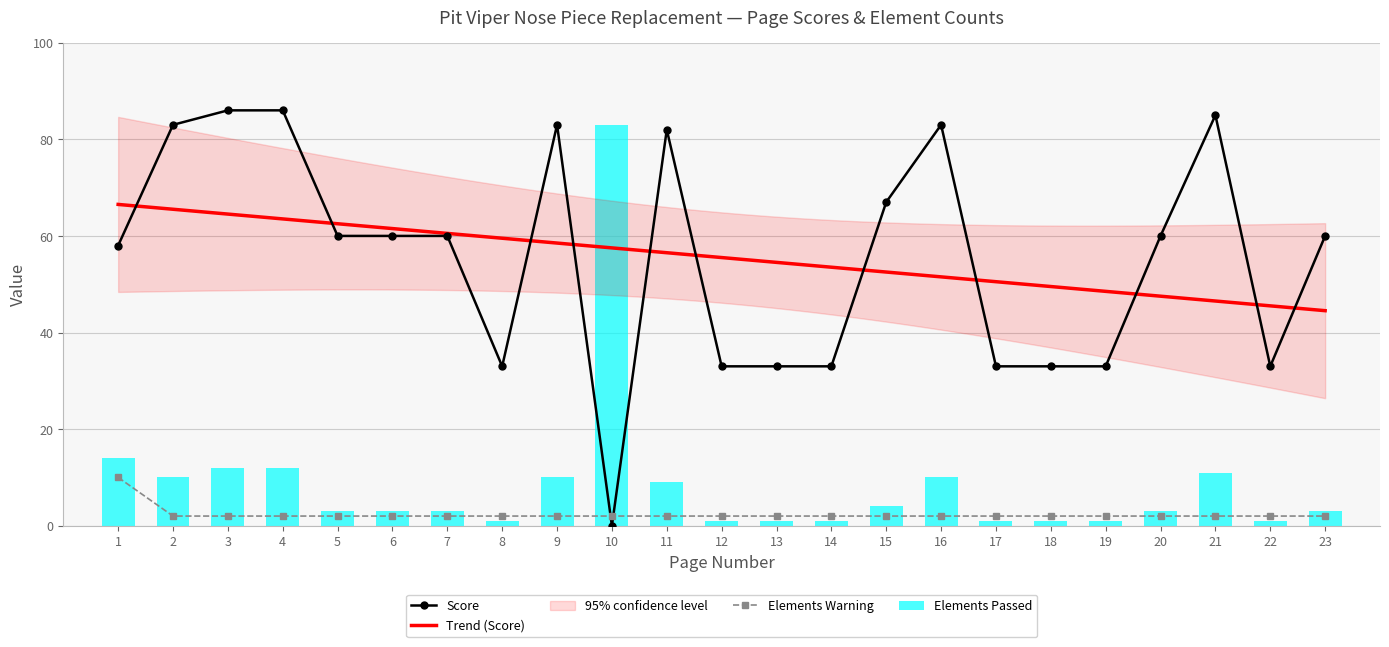

The value of Elements Passed at 4 is 12. True or false?

True